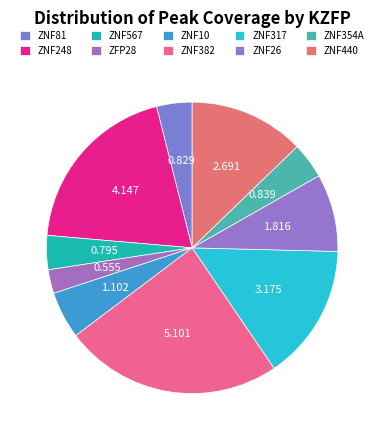

Rank the categories by value from highest to lowest.

ZNF382, ZNF248, ZNF317, ZNF440, ZNF26, ZNF10, ZNF354A, ZNF81, ZNF567, ZFP28